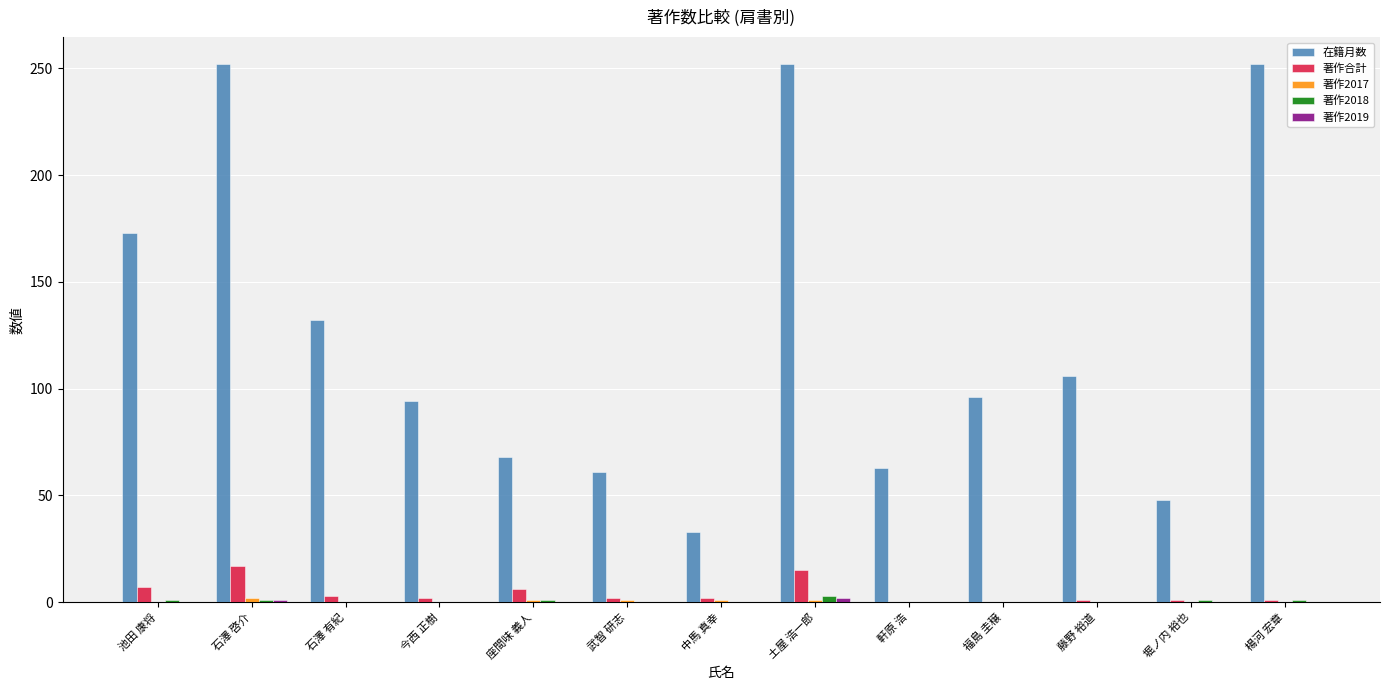

Which series has the largest total across all categories?

在籍月数